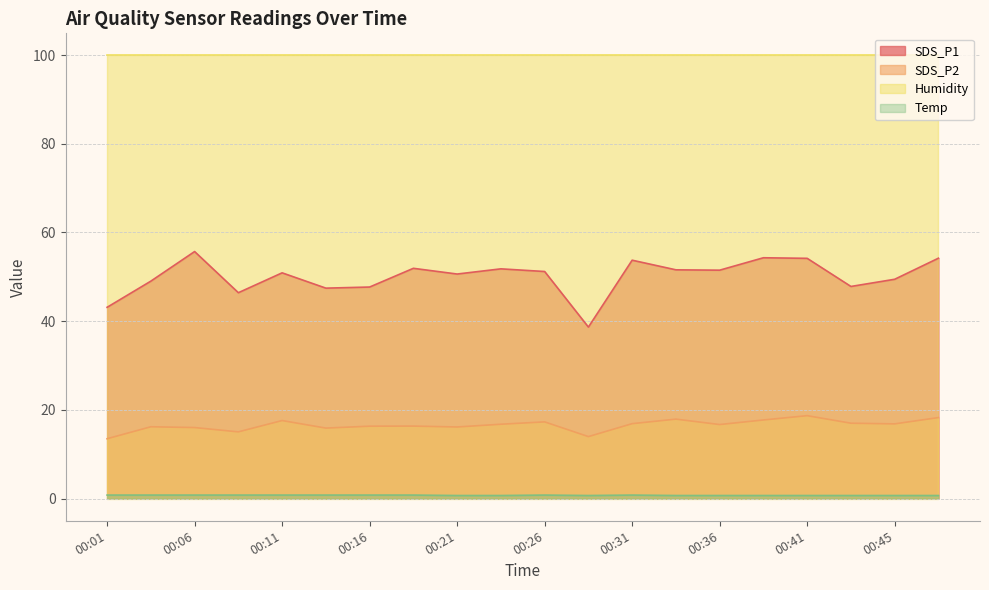

At which category is the sum across all series the highest?

00:41